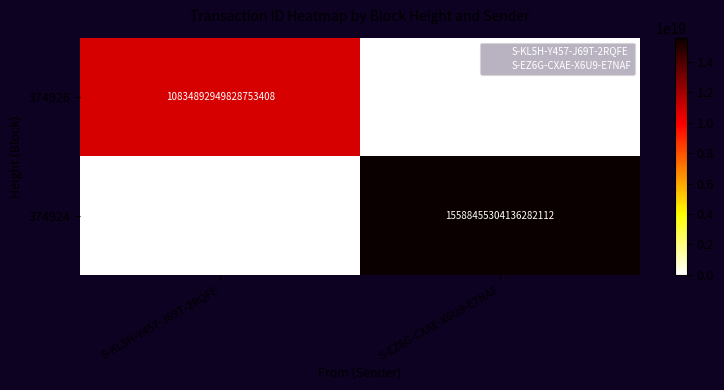

True or false: 374924 has a value of 9242333769923553280 at S-KL5H-Y457-J69T-2RQFE.

False